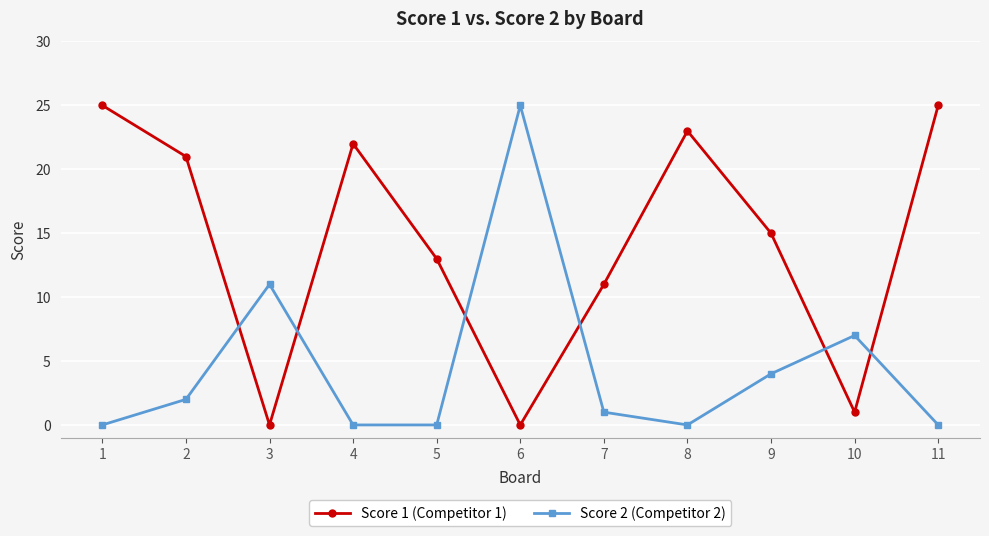

How many values in the Score 1 (Competitor 1) series are below 15?

5